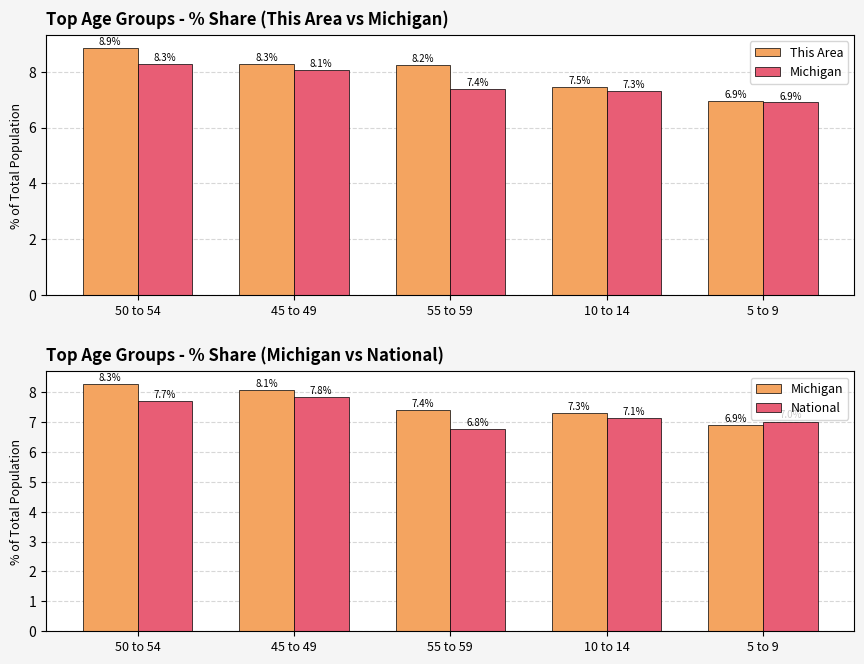

How many data points in National are less than 7?

1